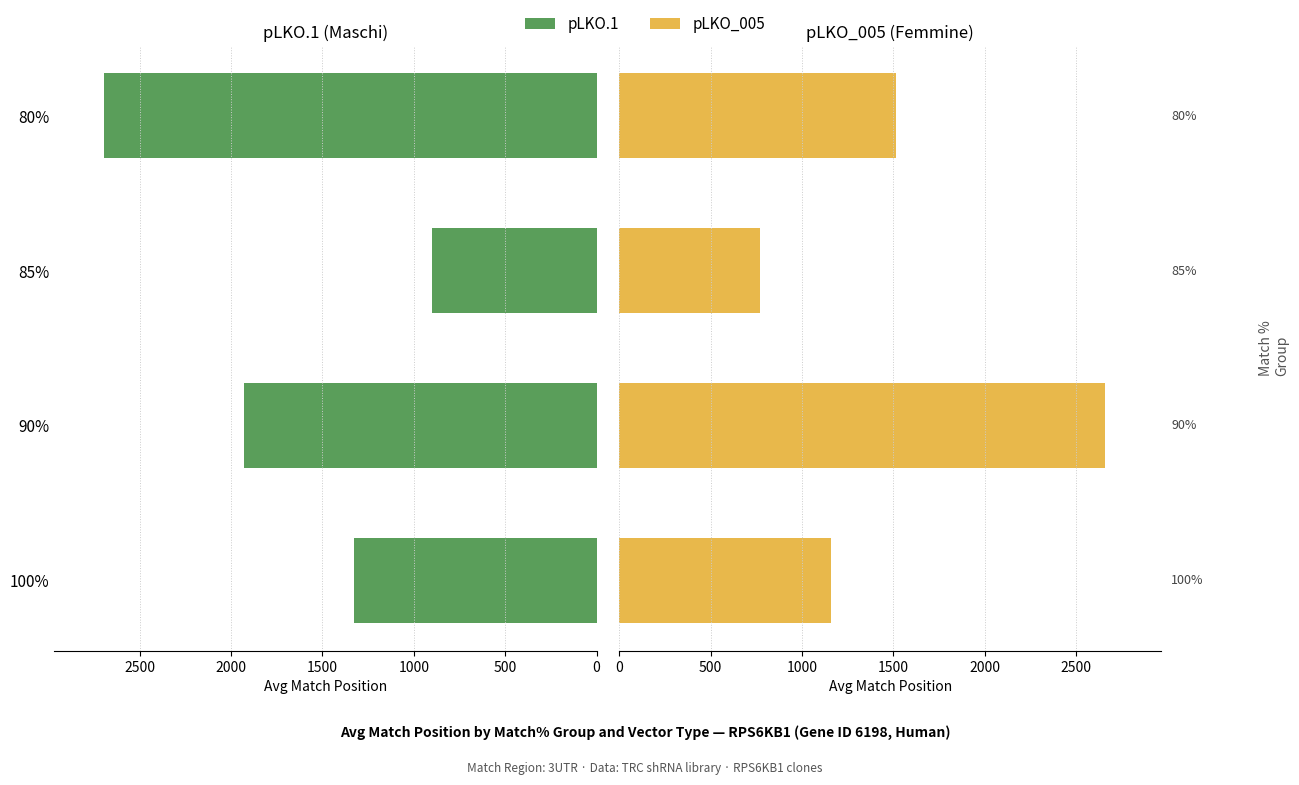

How many bars are there in each group?

2